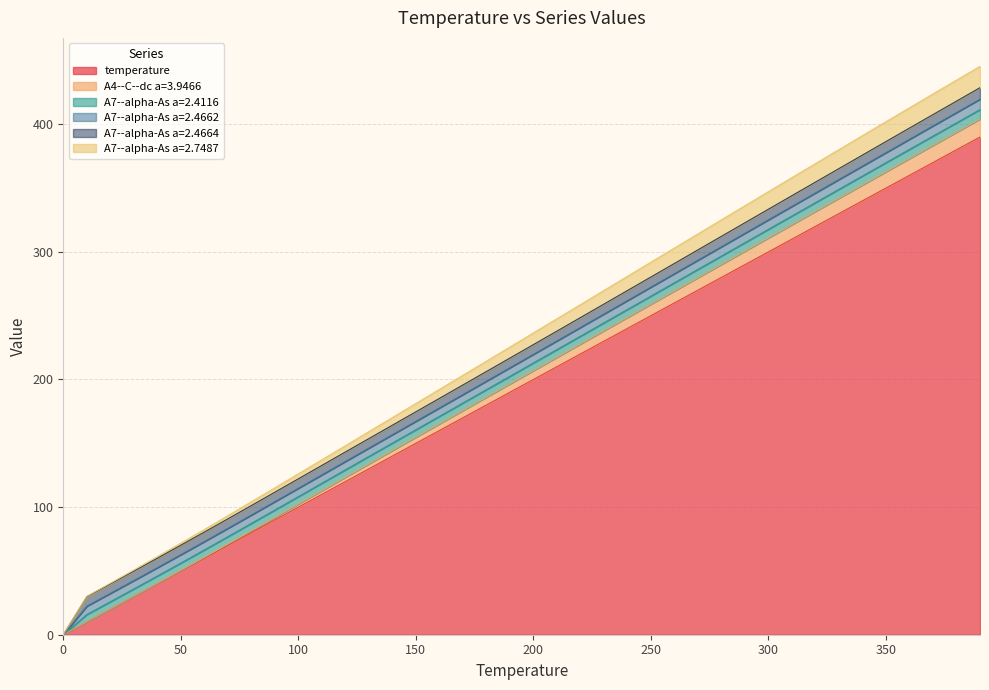

Which has a higher value, 90 or 210?

210